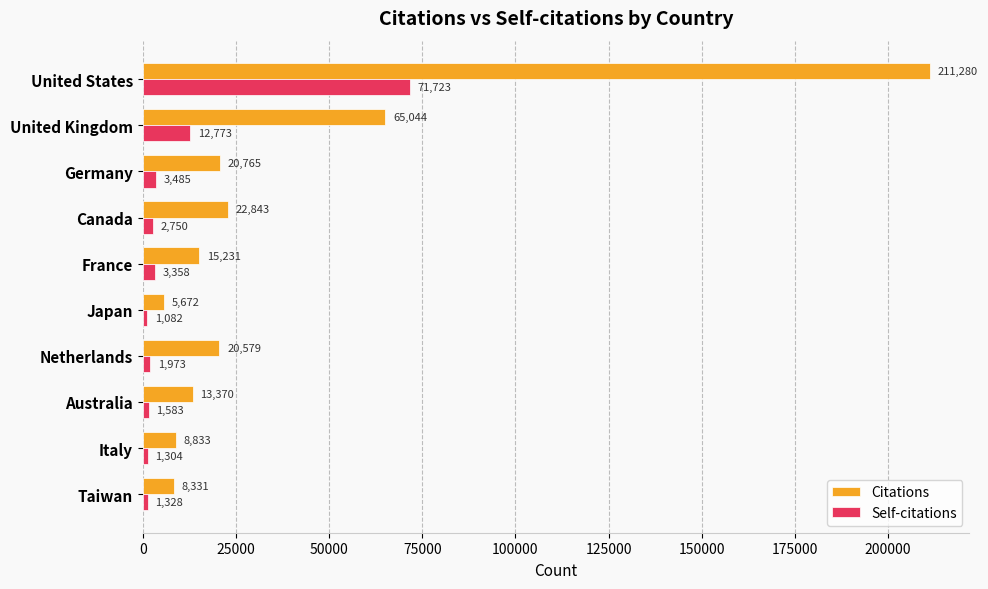

List the series in order of their overall mean, lowest first.

Self-citations, Citations